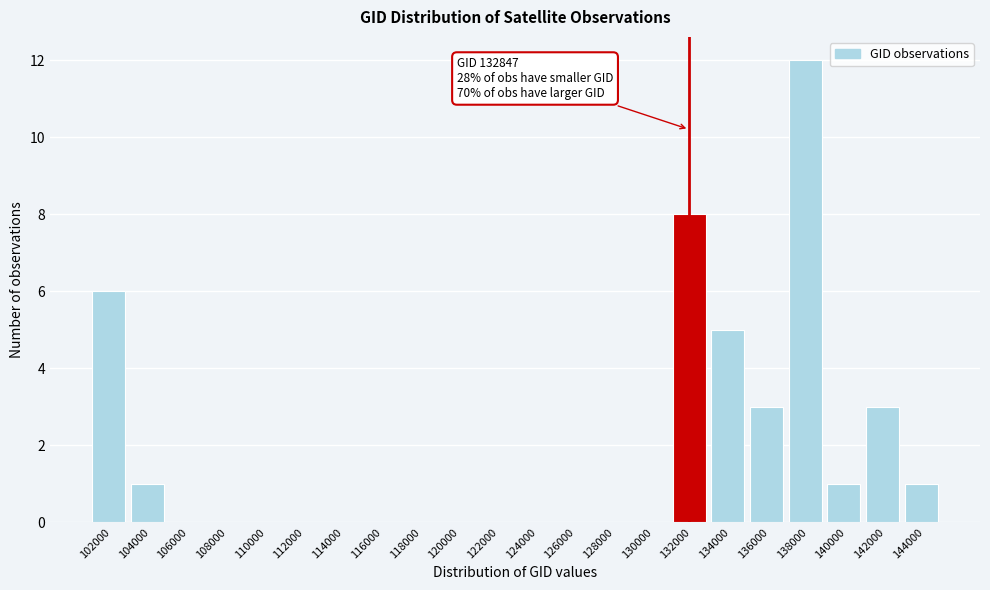

Reading right to left, transcribe all the data shown in this chart.

144000=1	142000=3	140000=1	138000=12	136000=3	134000=5	132000=8	130000=0	128000=0	126000=0	124000=0	122000=0	120000=0	118000=0	116000=0	114000=0	112000=0	110000=0	108000=0	106000=0	104000=1	102000=6